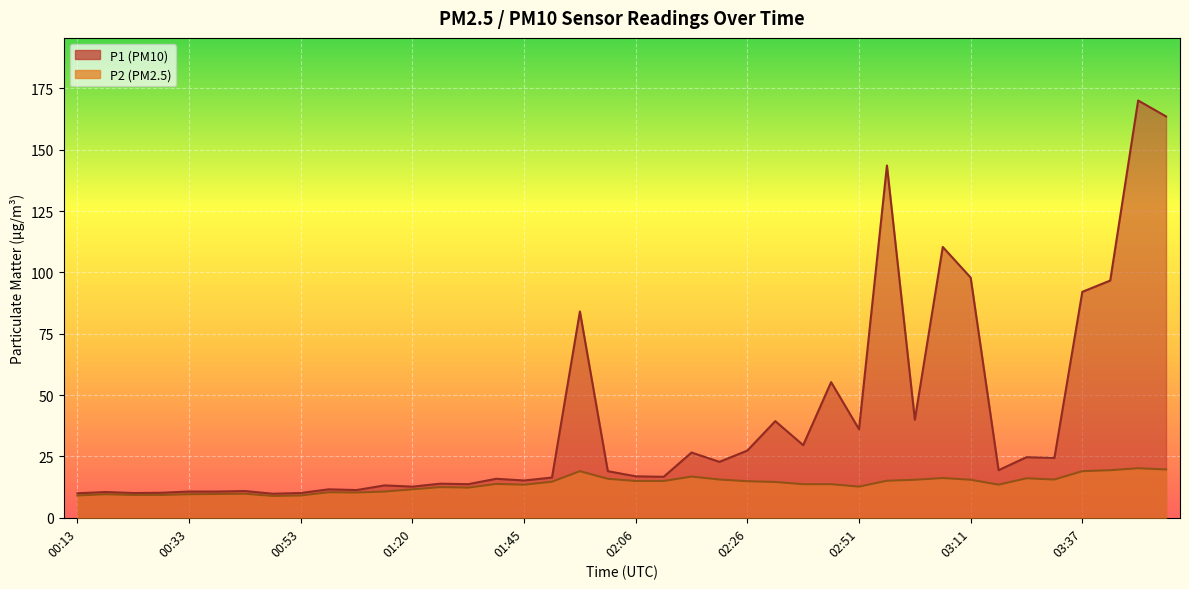

Which category has the lowest value in the P1 series?

00:48